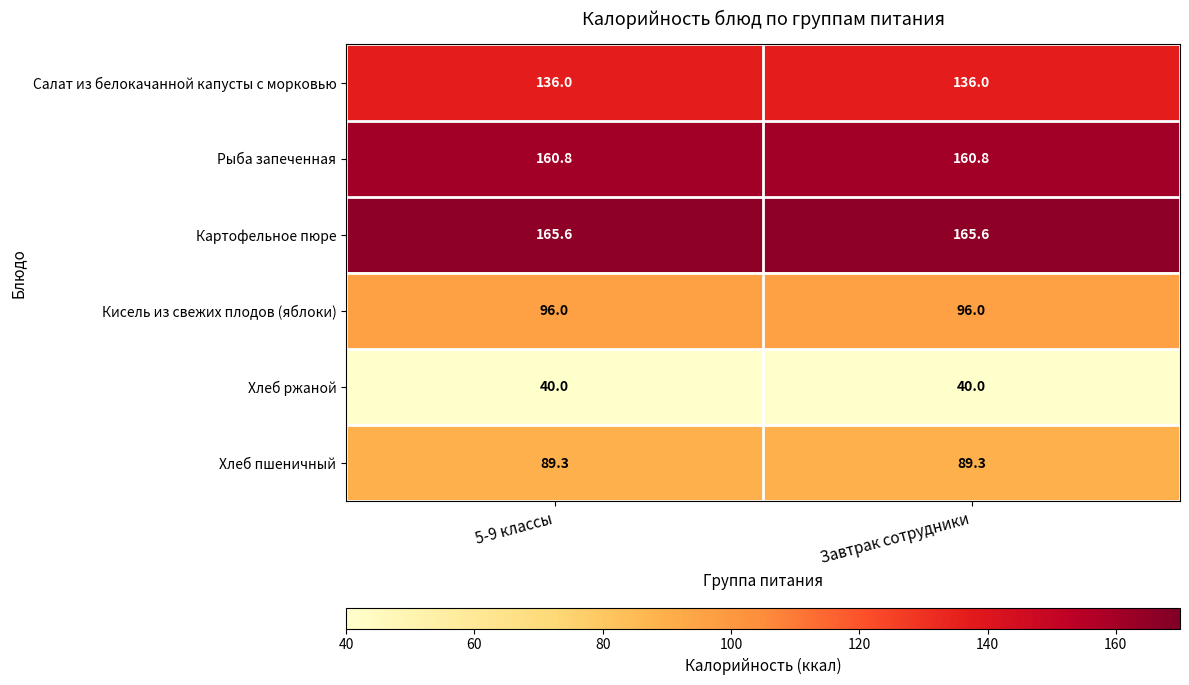

List the series in order of their peak value, lowest first.

Хлеб ржаной, Хлеб пшеничный, Кисель из свежих плодов (яблоки), Салат из белокачанной капусты с морковью, Рыба запеченная, Картофельное пюре